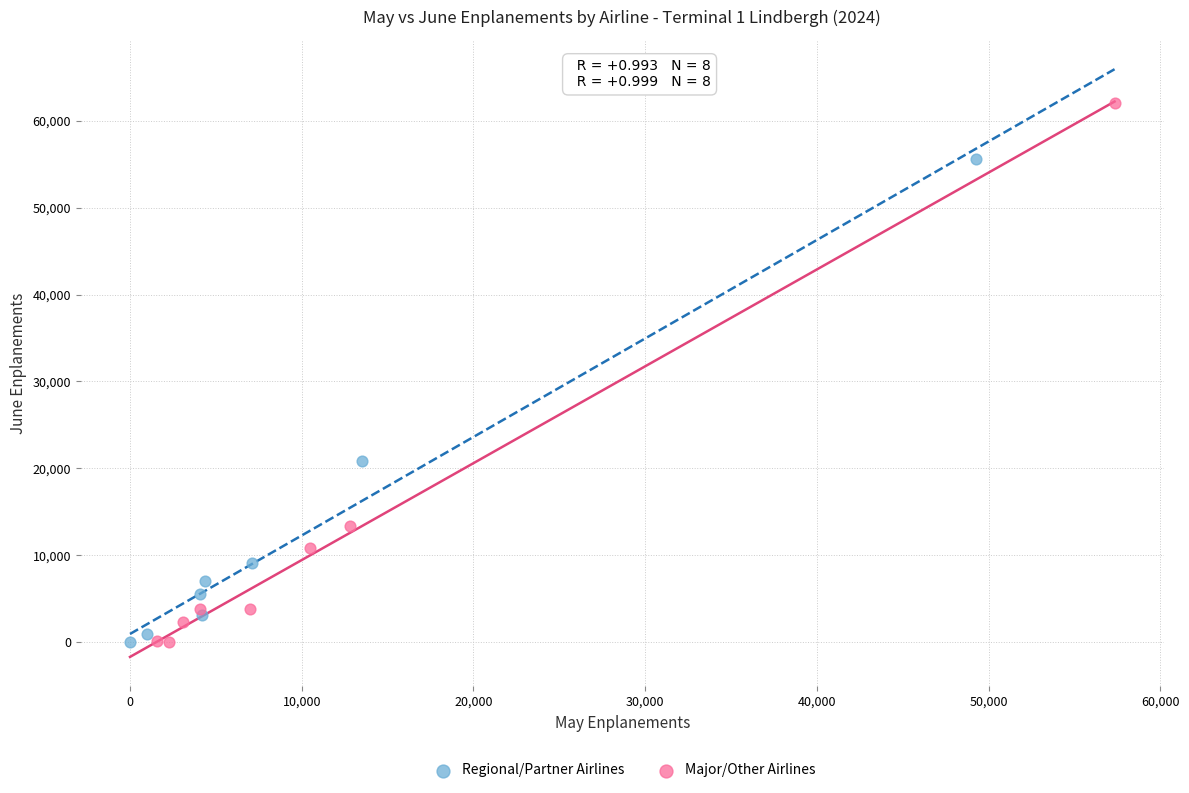

Which series has the largest Y range (max minus min)?

Major/Other Airlines